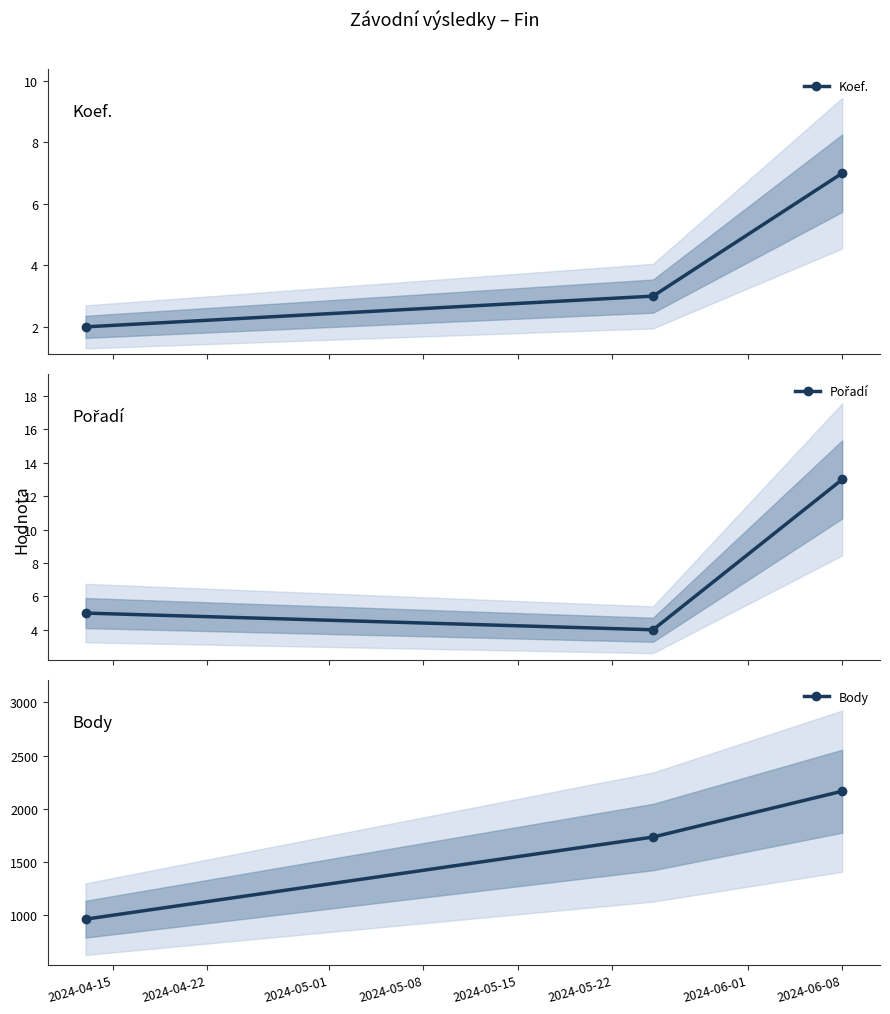

Count the number of categories in the chart.

3